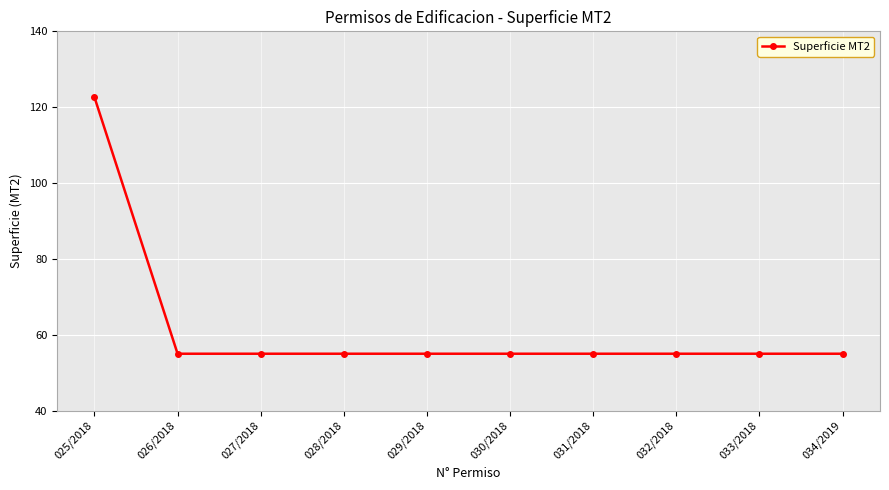

What is the value of the 10th point from the left?

55.0